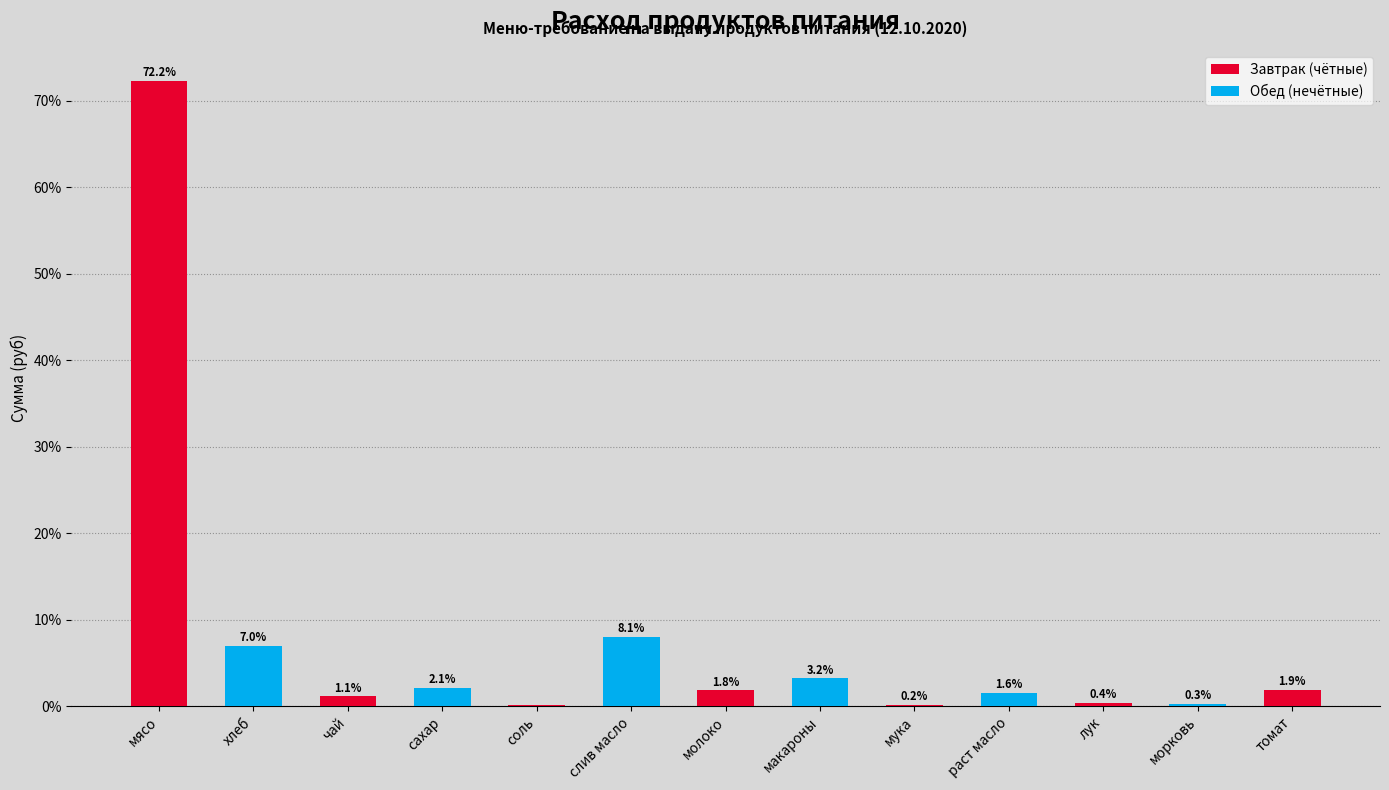

What is the sum of all values?

100.0